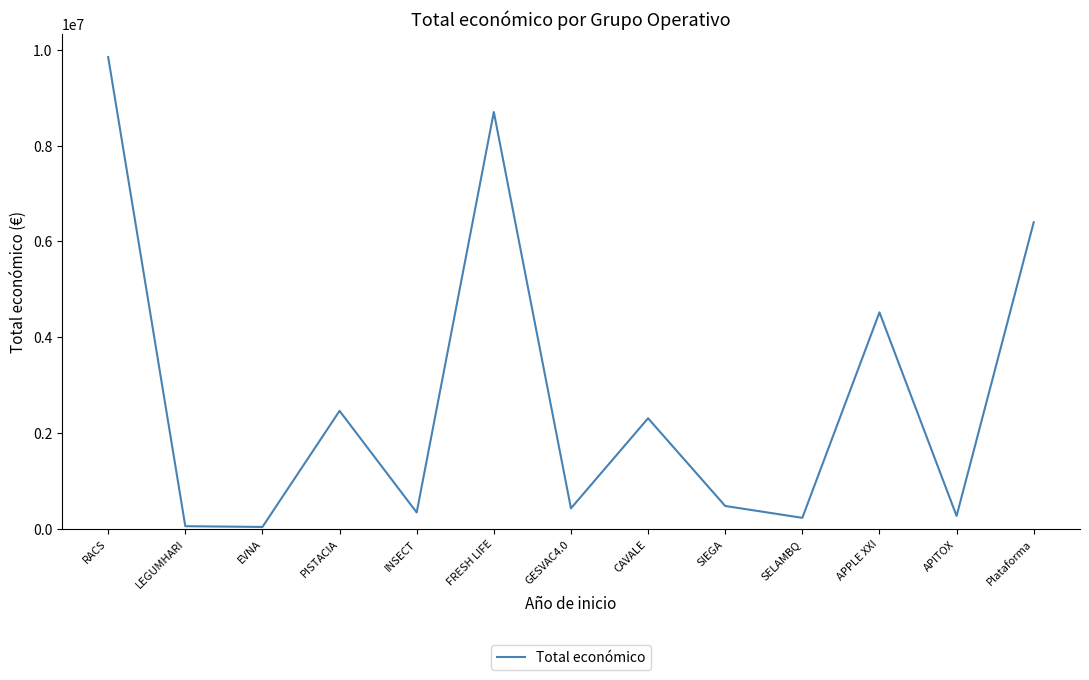

Read the value at CAVALE, to the nearest 100.

2310000